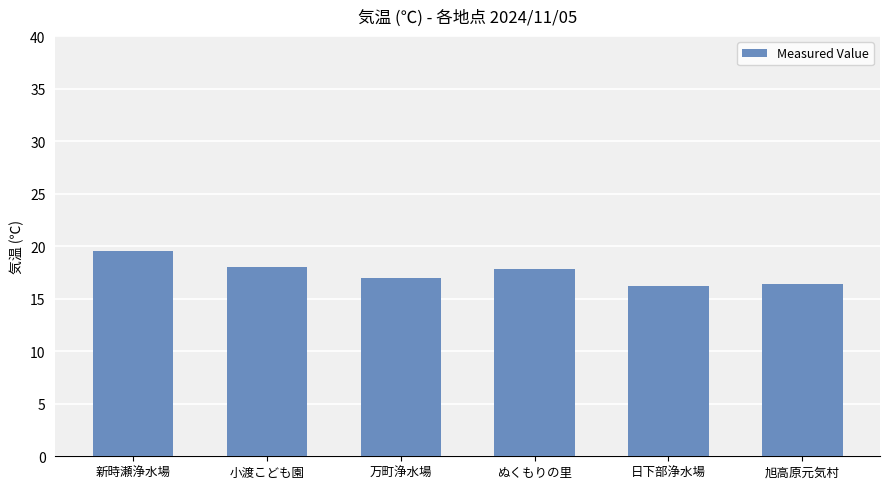

Reading right to left, extract all data points from this chart.

旭高原元気村=16.4	日下部浄水場=16.2	ぬくもりの里=17.8	万町浄水場=17.0	小渡こども園=18.0	新時瀬浄水場=19.5